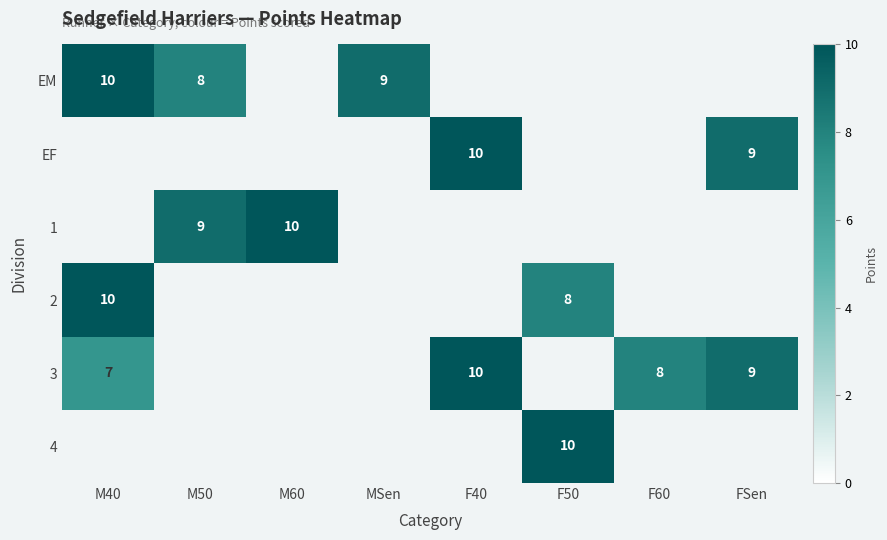

List the series in order of their peak value, lowest first.

EM, EF, 1, 2, 3, 4